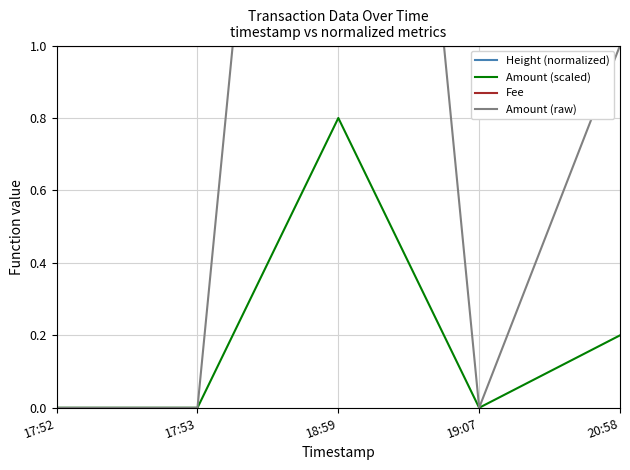

What position from the right is 17:52?

5